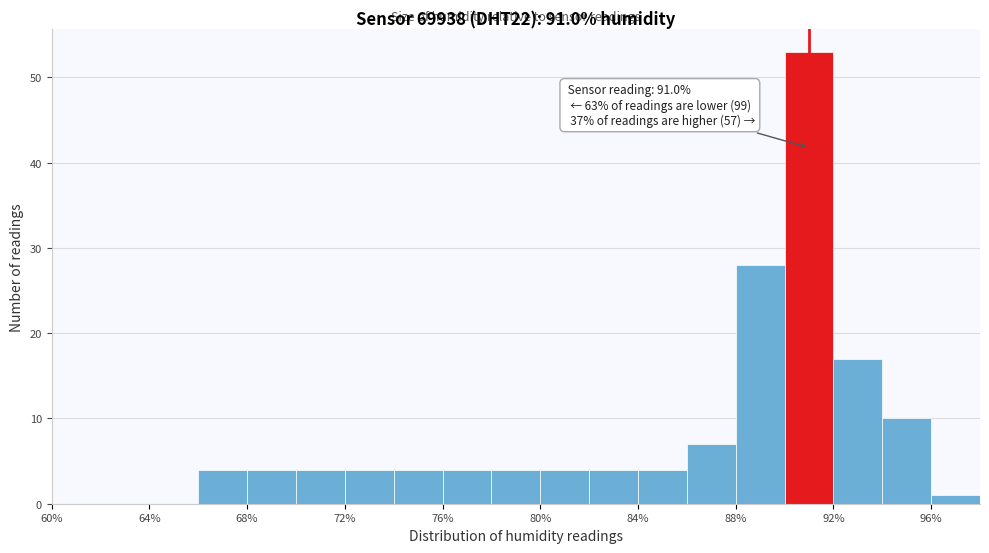

Which range on the x-axis has the tallest bar?

90 to 92